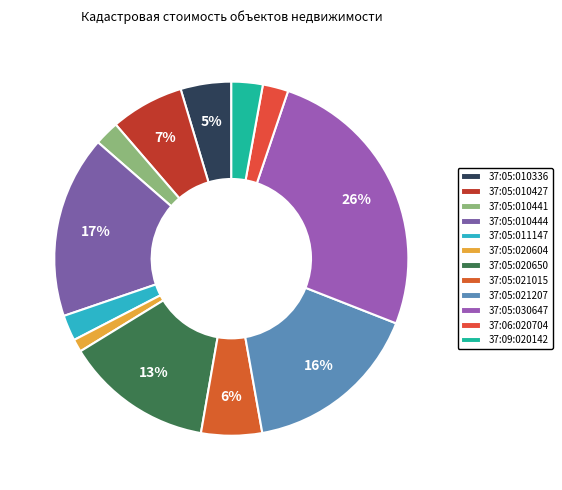

What is the largest slice in the pie chart?

37:05:030647